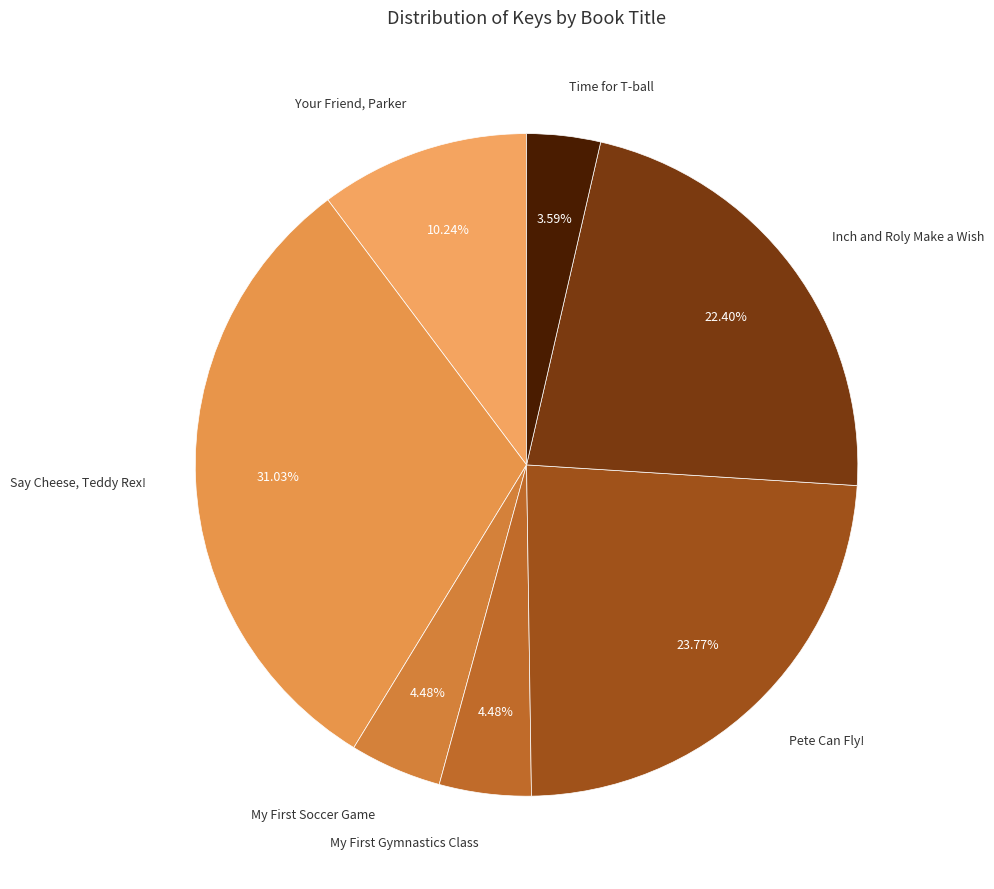

How many segments does this pie chart have?

7